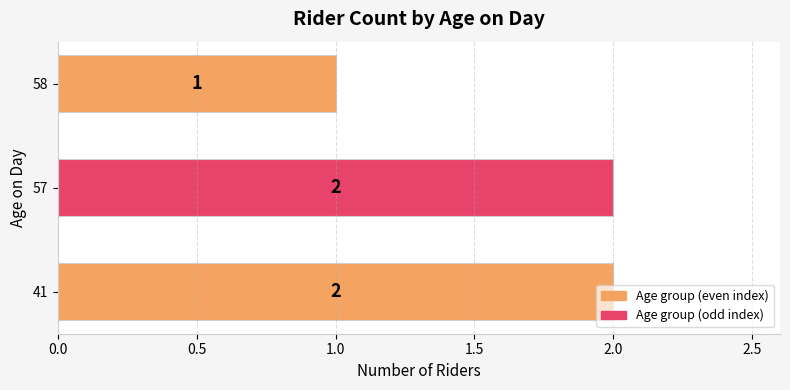

What is the ratio of the value at 57 to the value at 58?

2.0